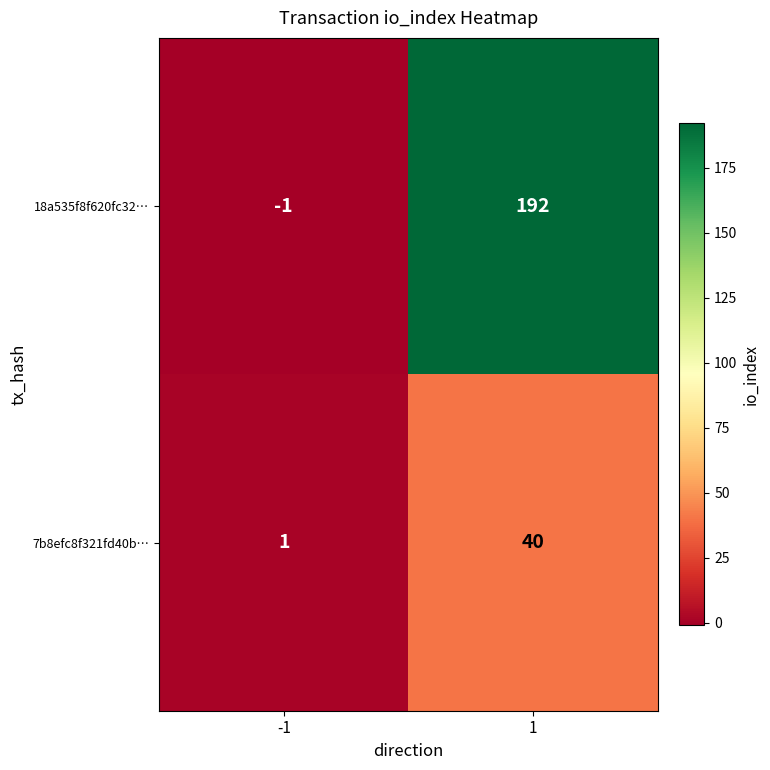

At how many categories does at least one series exceed 4?

1